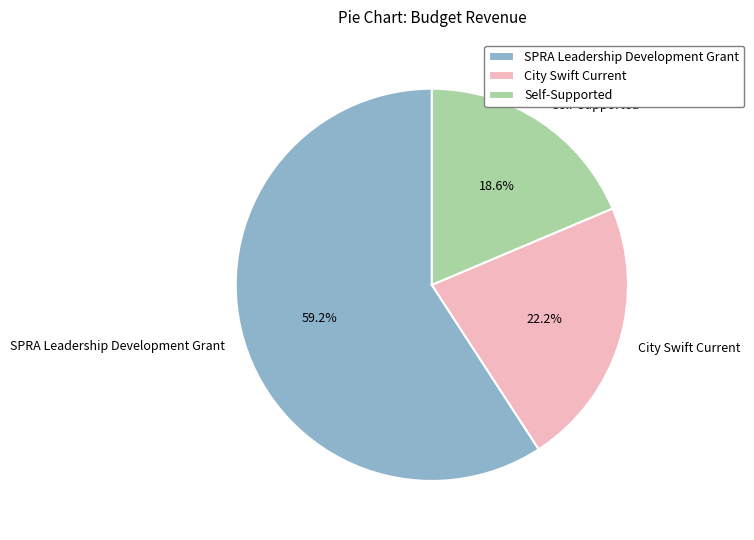

How many slices are in this pie chart?

3